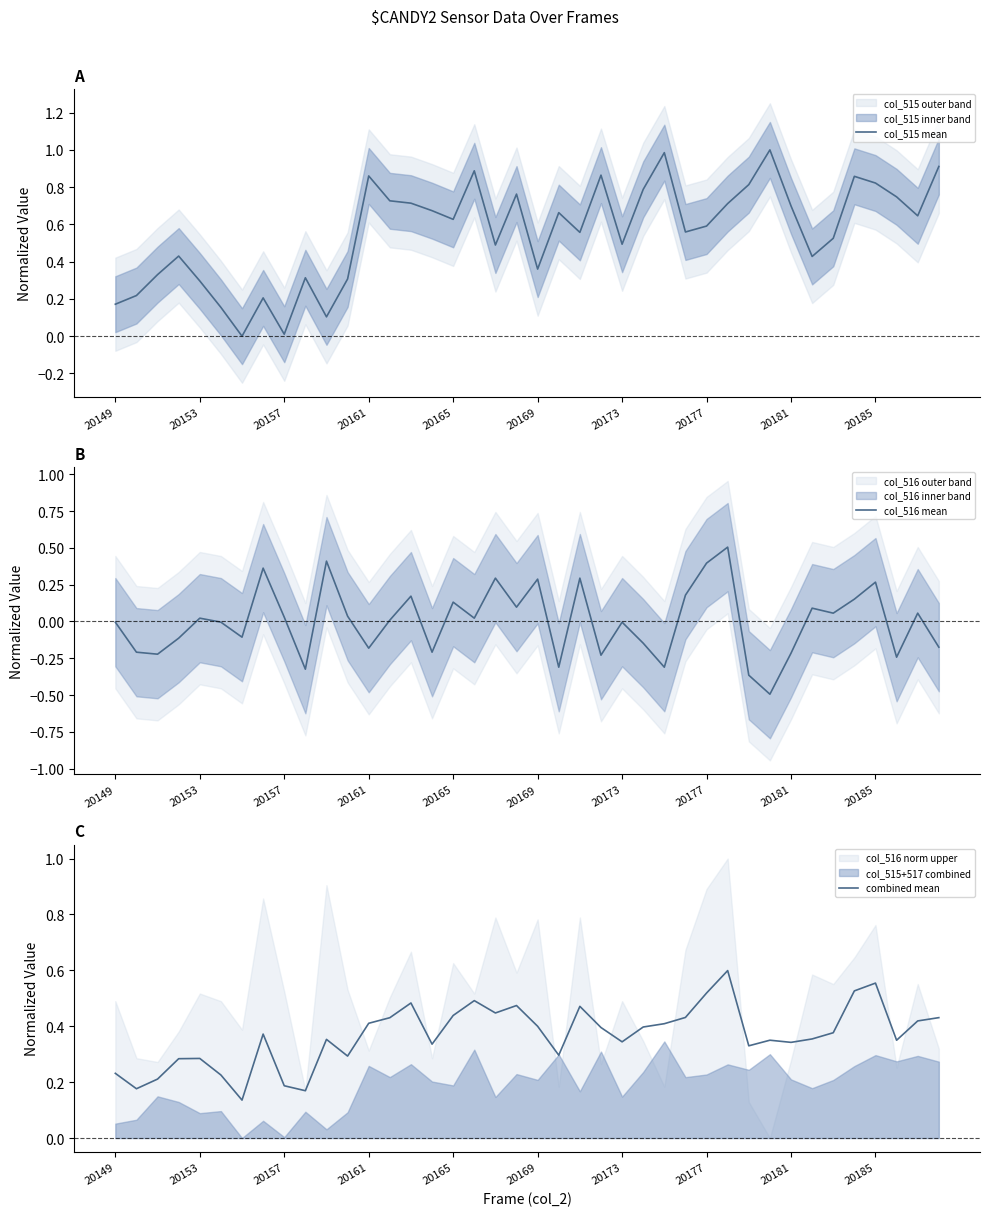

What is the lowest value of the col_516 mean series?

-0.5